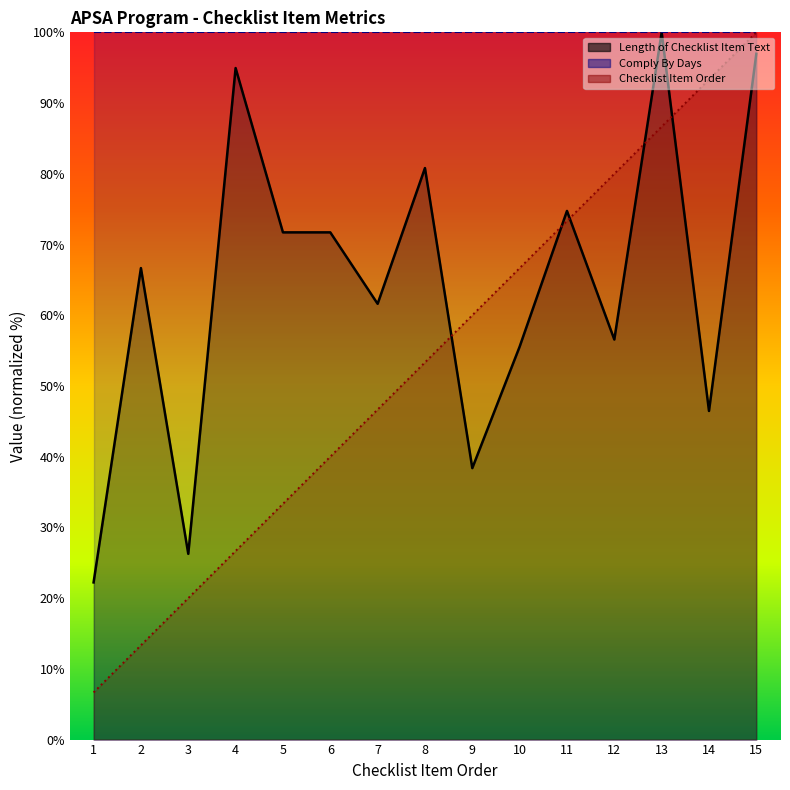

Reading right to left, transcribe all the data shown in this chart.

Checklist Item Order: 100.0	93.3	86.7	80.0	73.3	66.7	60.0	53.3	46.7	40.0	33.3	26.7	20.0	13.3	6.7
Length of Checklist Item Text: 97.0	46.5	100.0	56.6	74.7	55.6	38.4	80.8	61.6	71.7	71.7	94.9	26.3	66.7	22.2